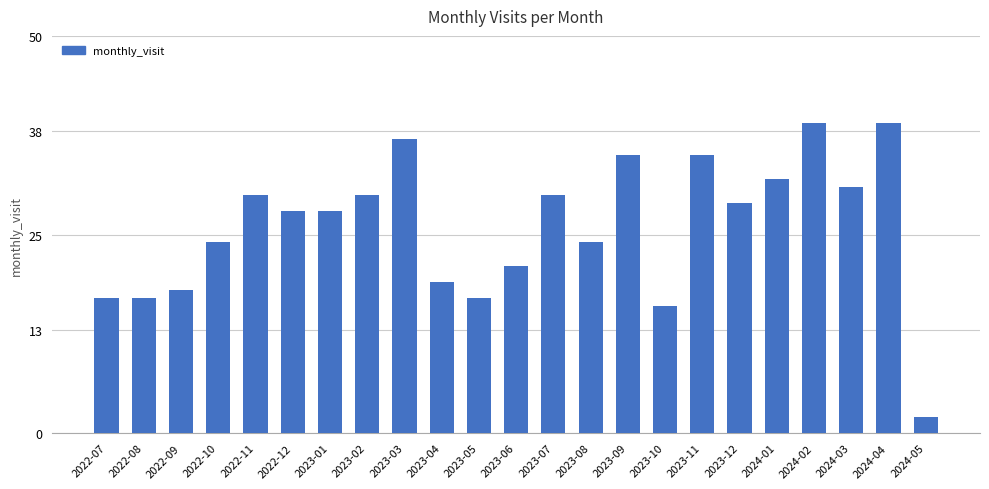

What position from the right is 2023-07?

11